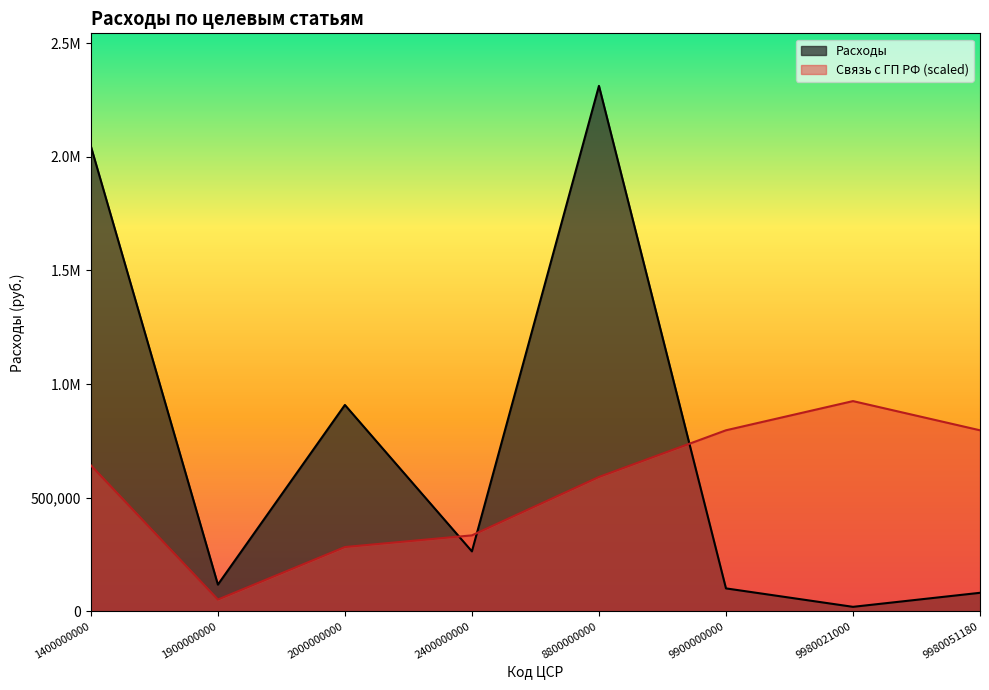

Rank the categories by Расходы value from highest to lowest.

8800000000, 1400000000, 2000000000, 2400000000, 1900000000, 9900000000, 9980051180, 9980021000